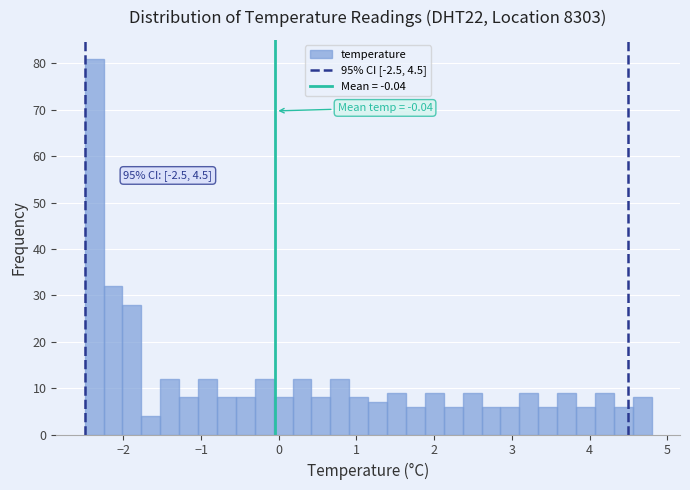

Around what value on the x-axis is the tallest bar? Give the approximate position of its centre, as read against the axis.

-2.4